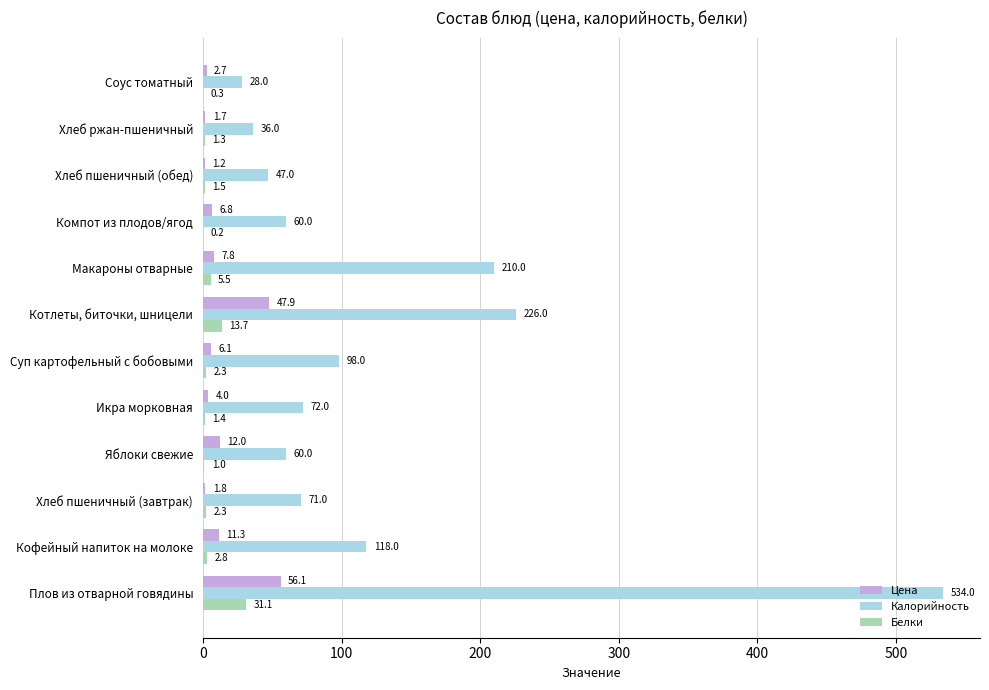

What is the sum of the Цена values at Яблоки свежие and Хлеб ржан-пшеничный?

13.7